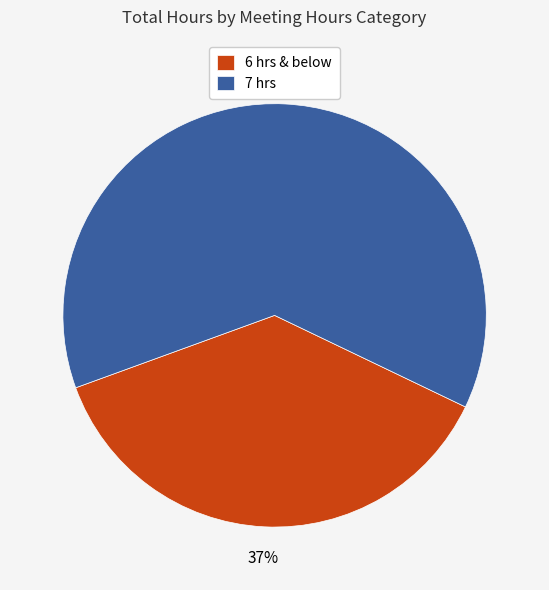

What percentage is the 6 hrs & below slice, to the nearest percent?

37%